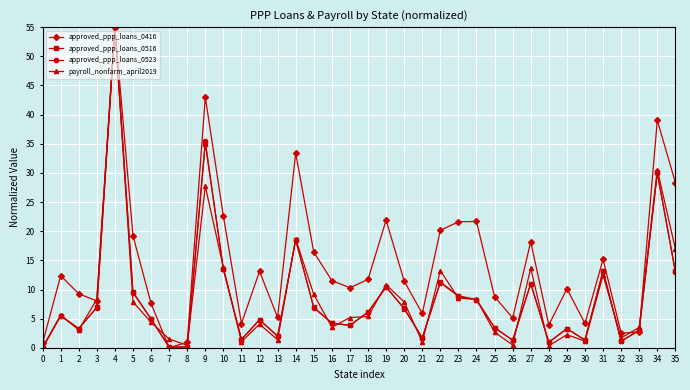

What is the maximum value shown in the chart?

55.0